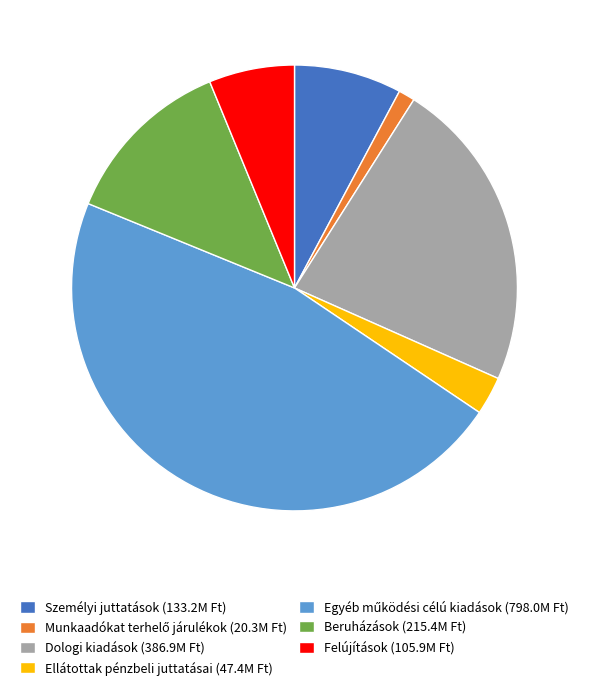

Is it true that Ellátottak pénzbeli juttatásai (47.4M Ft) is 10% of the pie?

False